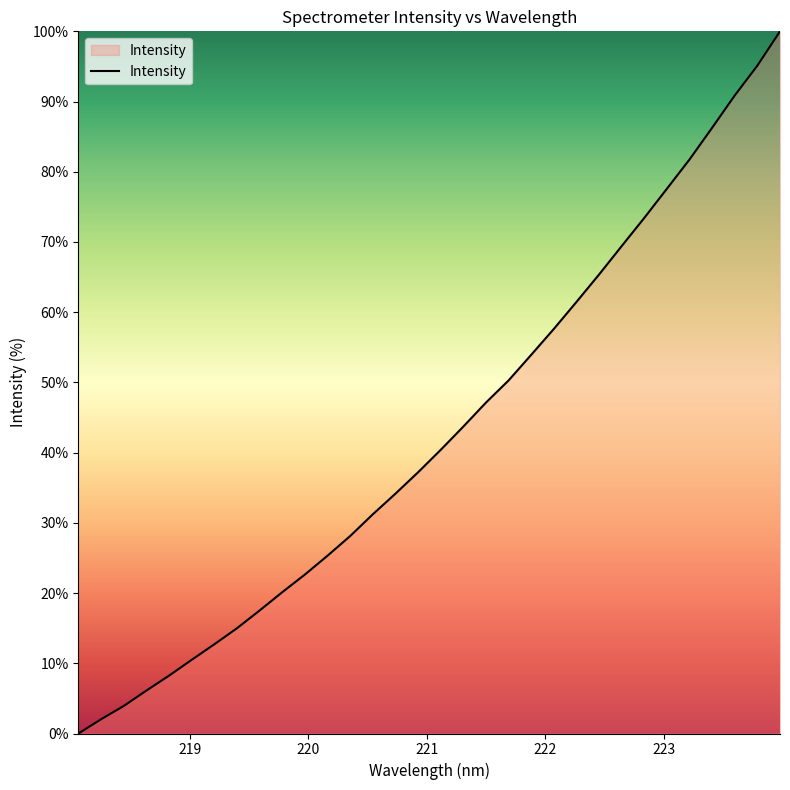

What is the greatest value displayed?

100.0